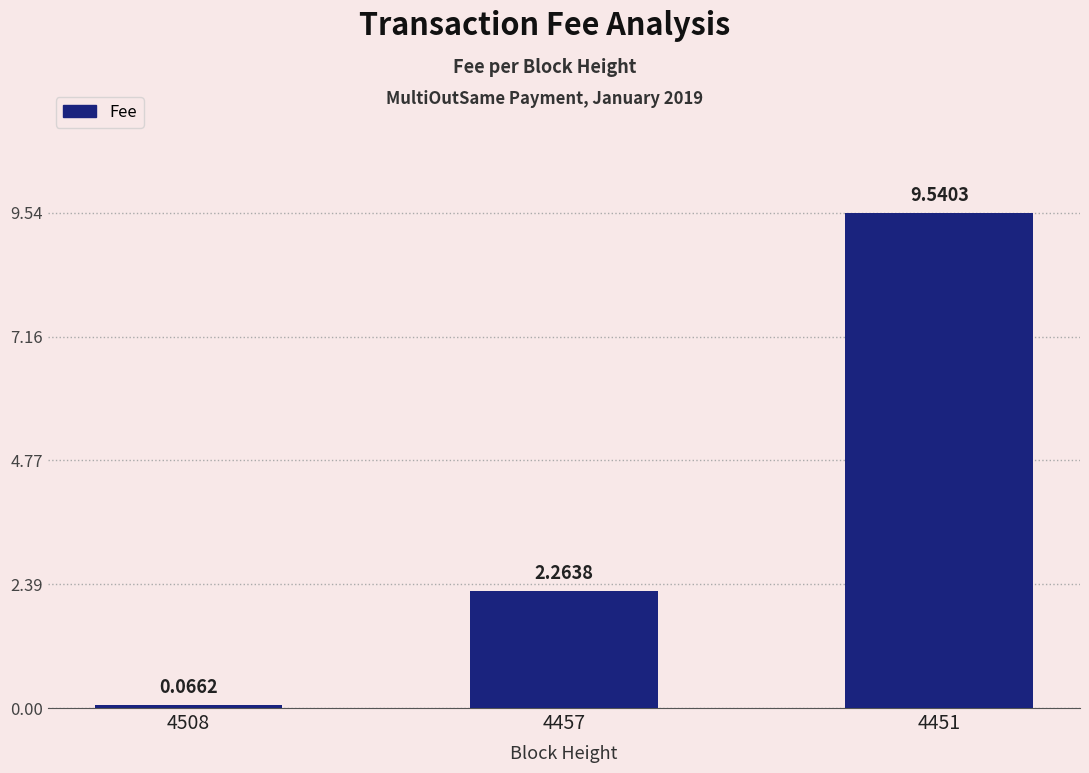

What is the sum of all values?

11.9